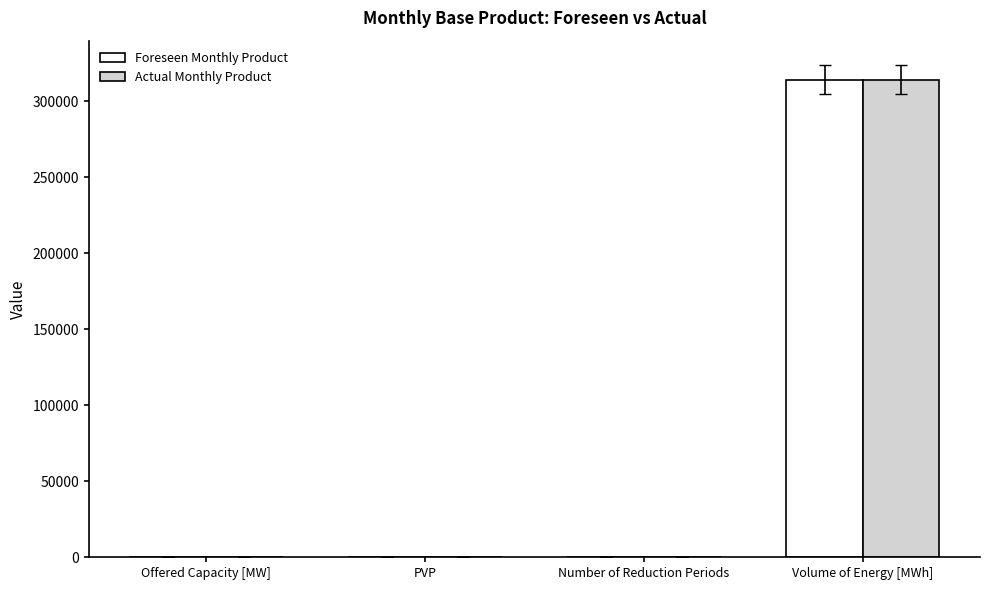

The Foreseen Monthly Product series shows 422 at Offered Capacity [MW]. True or false?

True